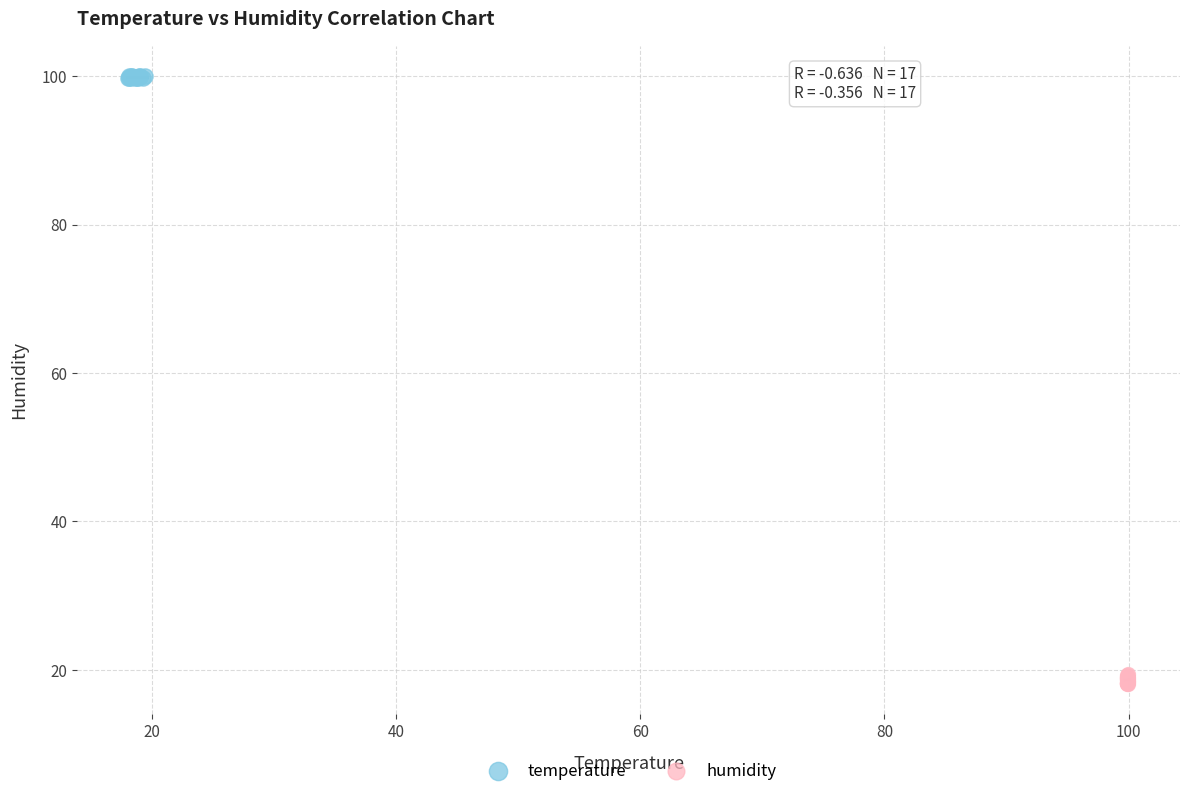

Which series contains the highest Y value?

temperature